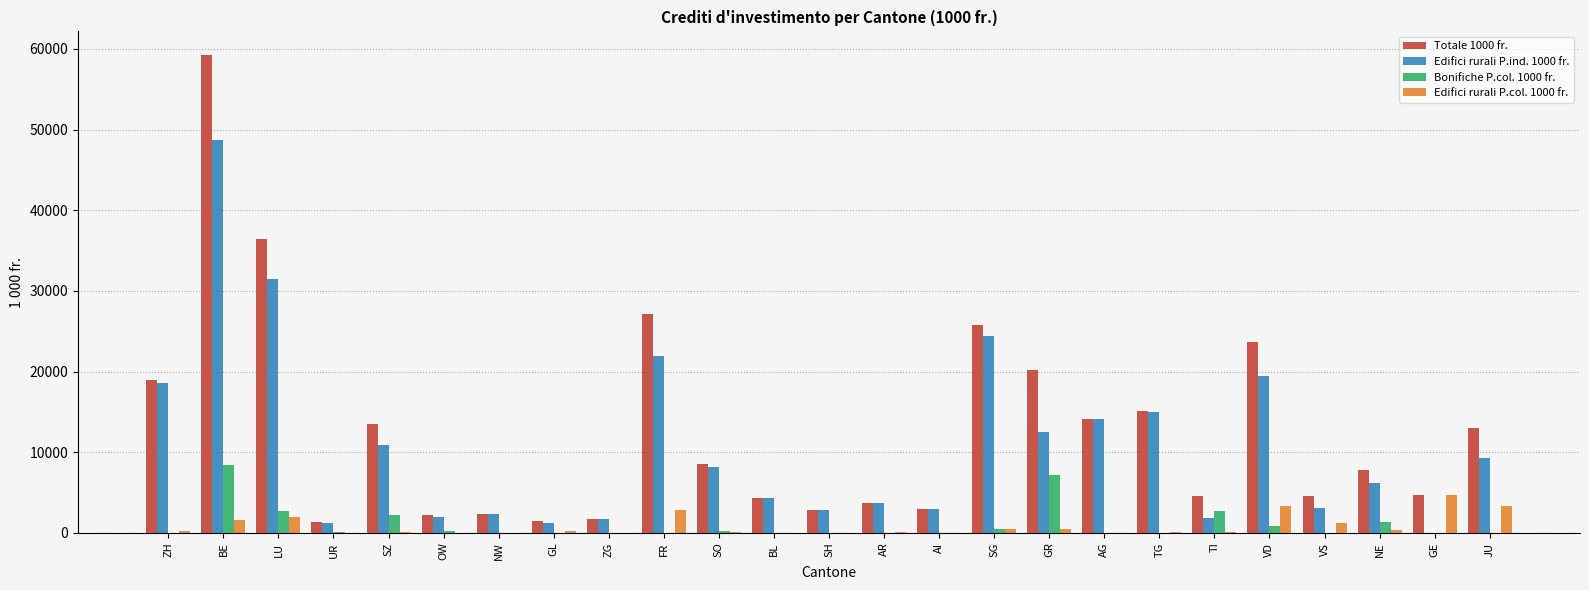

Which category has the highest value in the Bonifiche P.col. 1000 fr. series?

BE